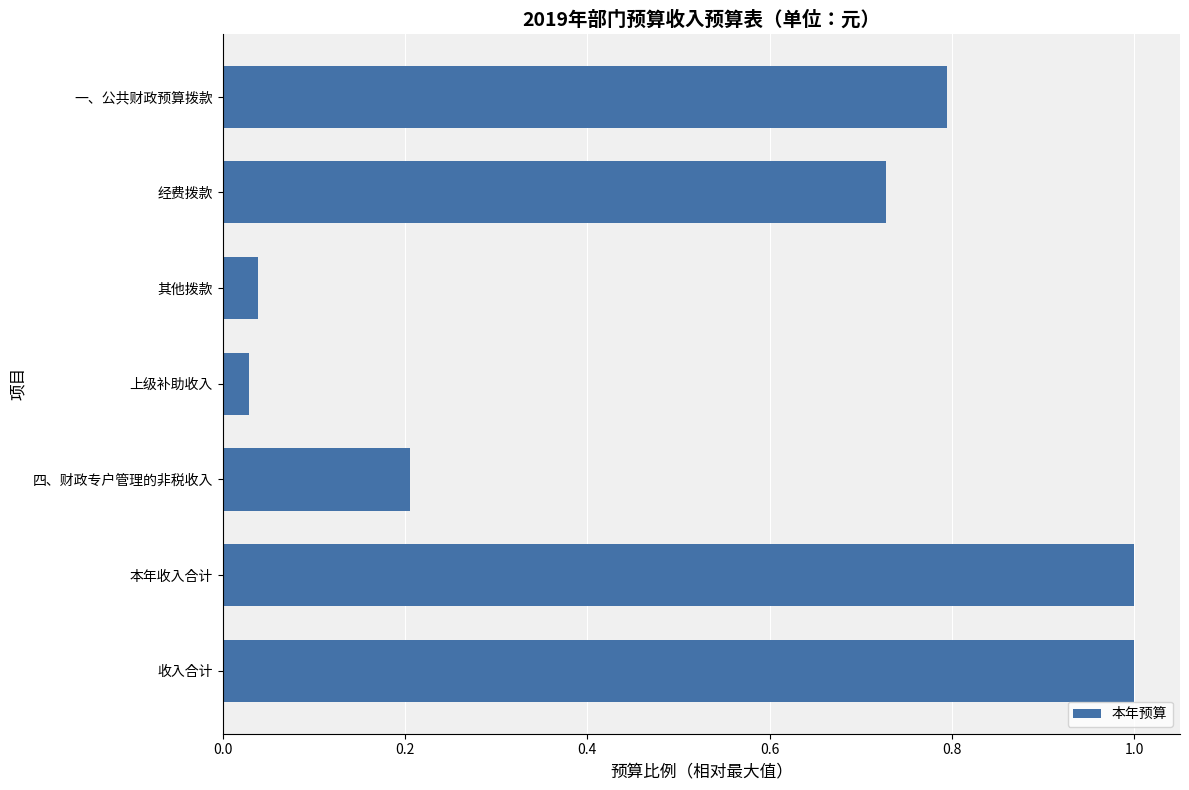

Does the chart contain any negative values?

No